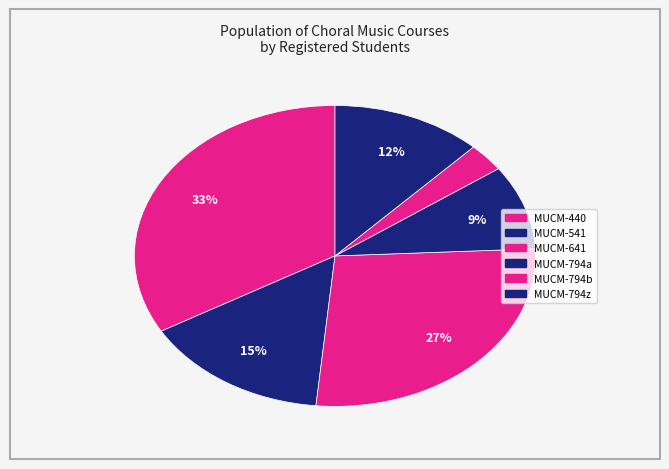

Is there a majority slice in this chart?

No